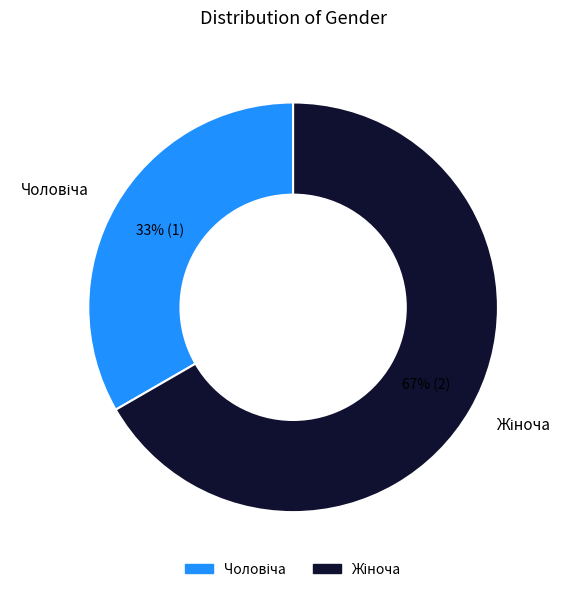

To the nearest percent, what is the average slice percentage?

50%